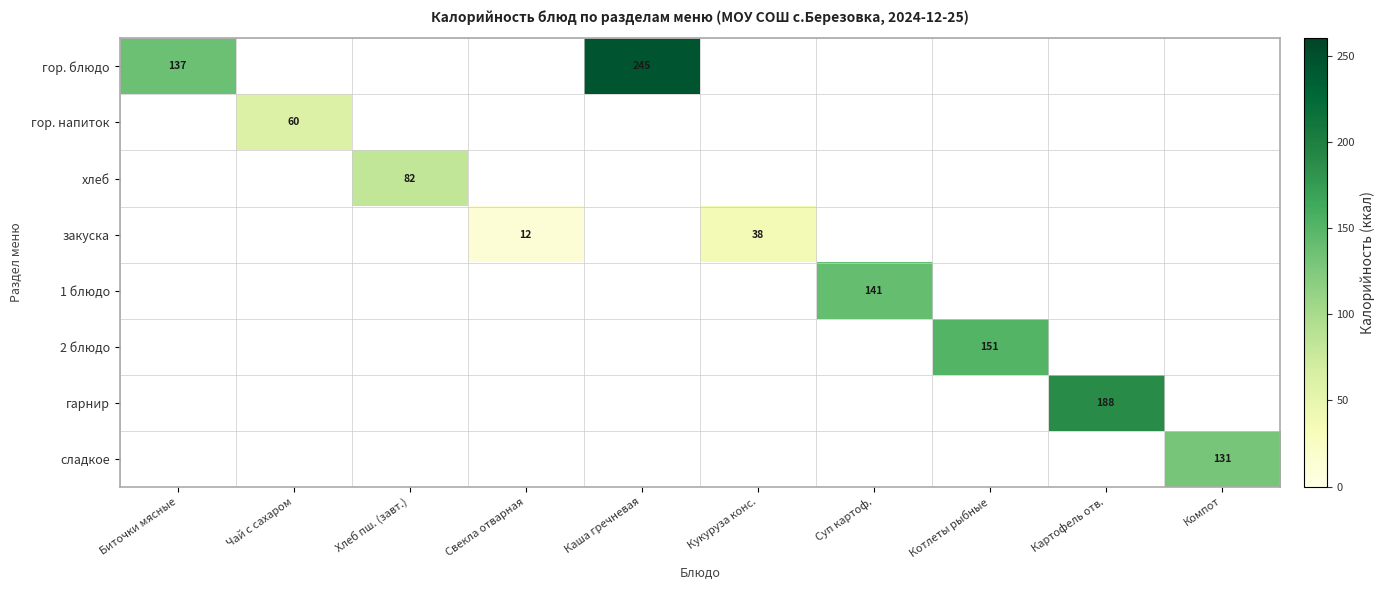

At how many categories does at least one series exceed 233?

1